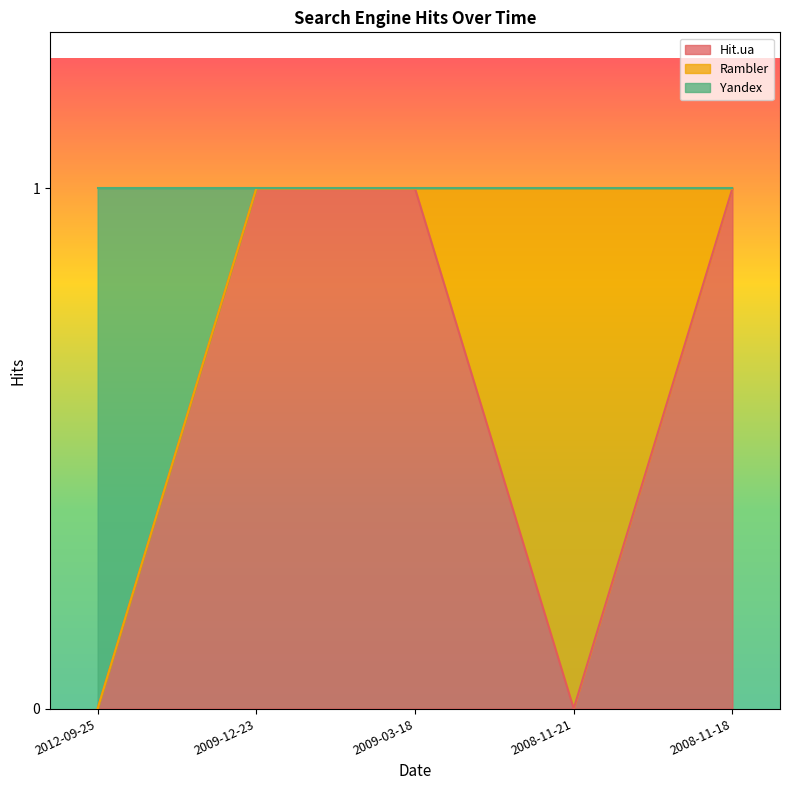

The value of Hit.ua at 2012-09-25 is 0. True or false?

True